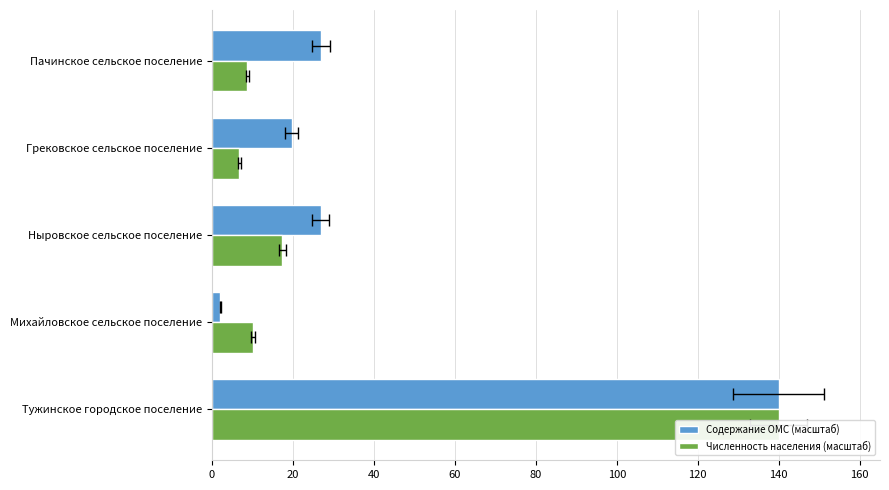

Are the bars grouped side by side (vs. stacked)?

Yes